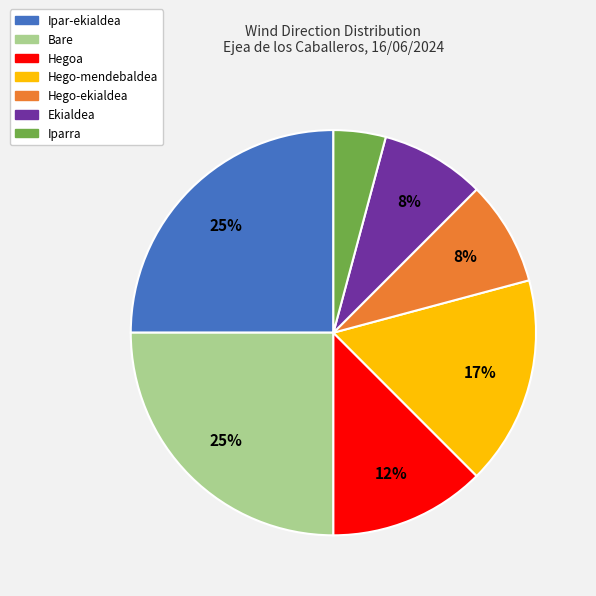

Is there a majority slice in this chart?

No